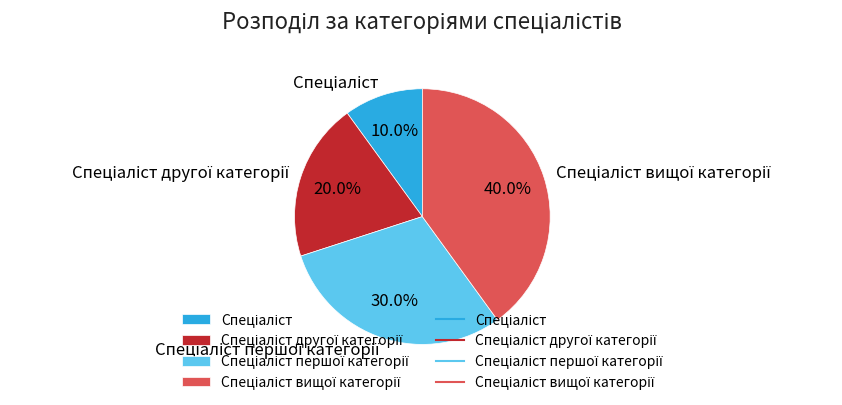

Is there any slice that represents more than half of the pie?

No